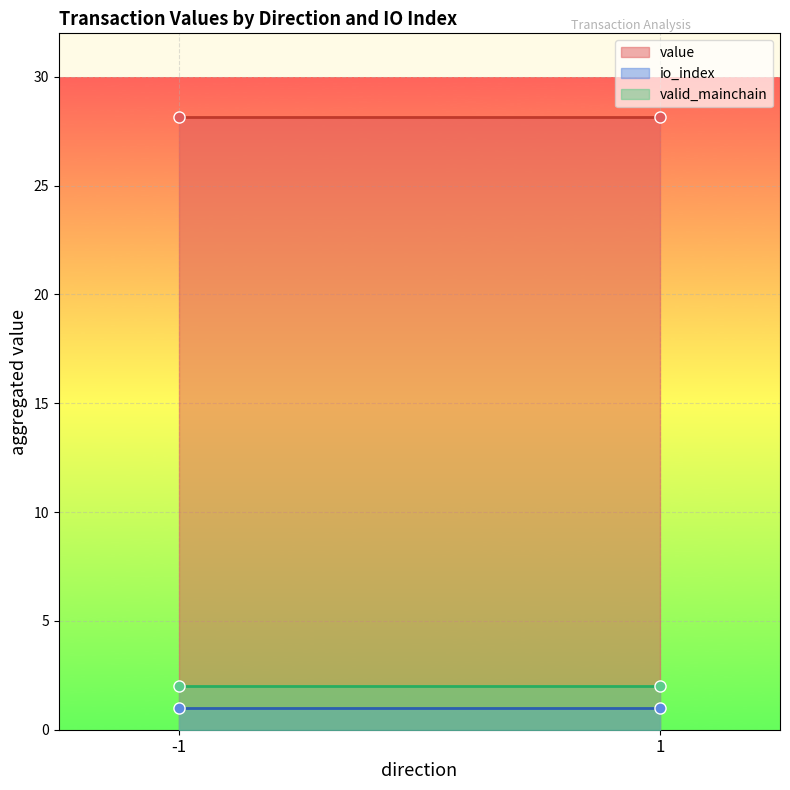

True or false: io_index has a value of 1.0 at -1.

True